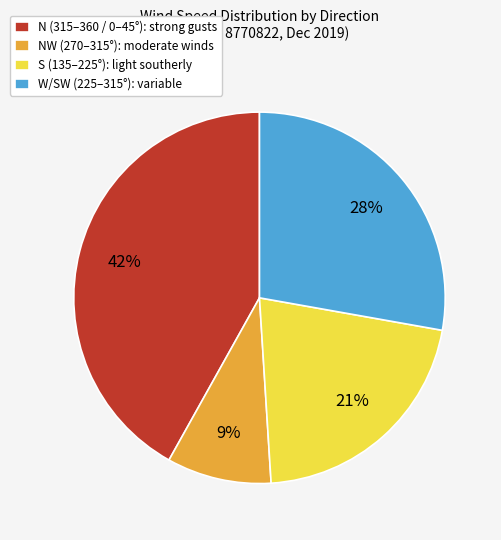

To the nearest percent, what is the average slice percentage?

25%